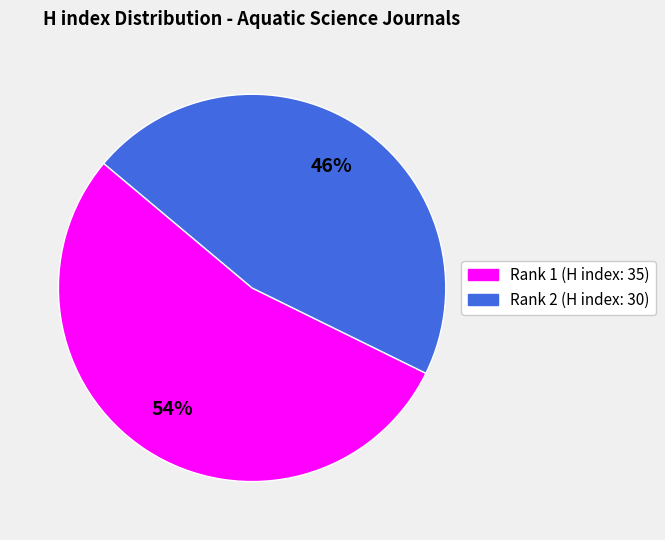

To the nearest percent, what is the difference between the largest and smallest slice percentages?

8%